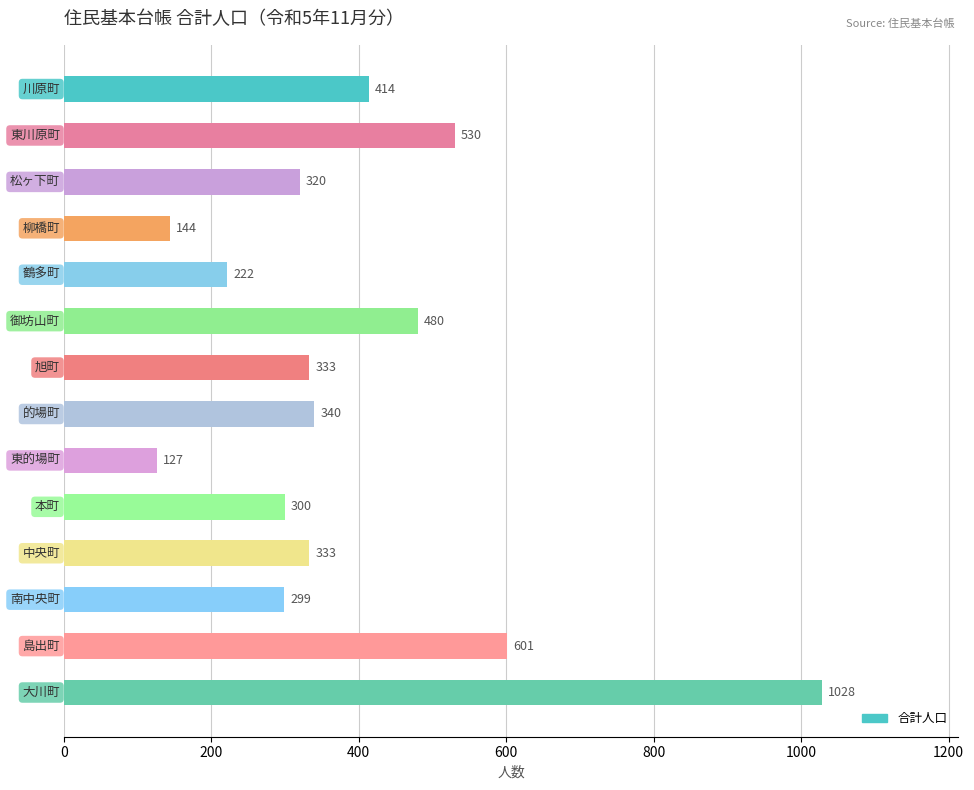

What is the sum of all values?

5471